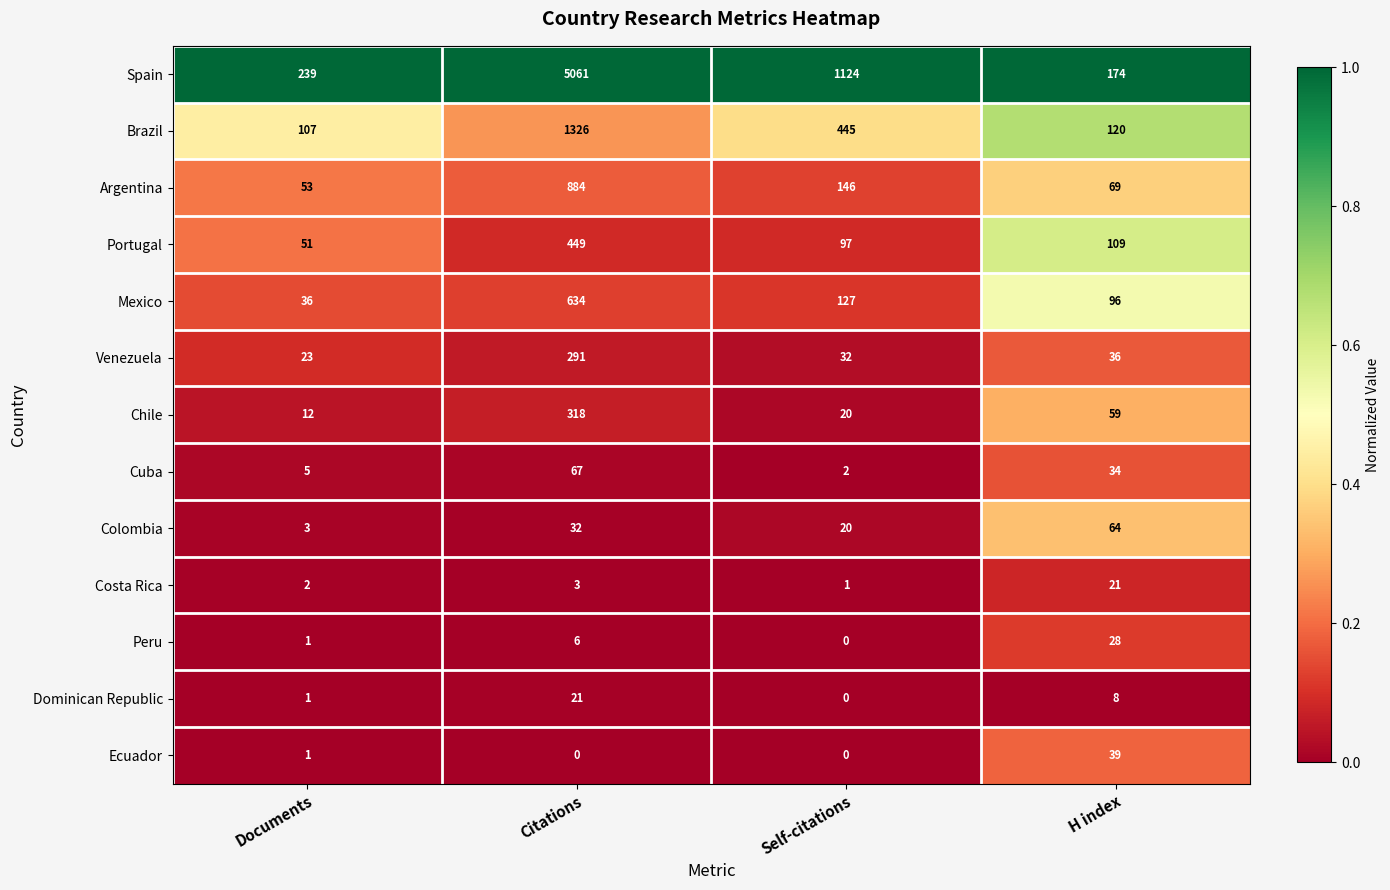

Rank the series at Citations from highest to lowest value.

Spain, Brazil, Argentina, Mexico, Portugal, Chile, Venezuela, Cuba, Colombia, Dominican Republic, Peru, Costa Rica, Ecuador